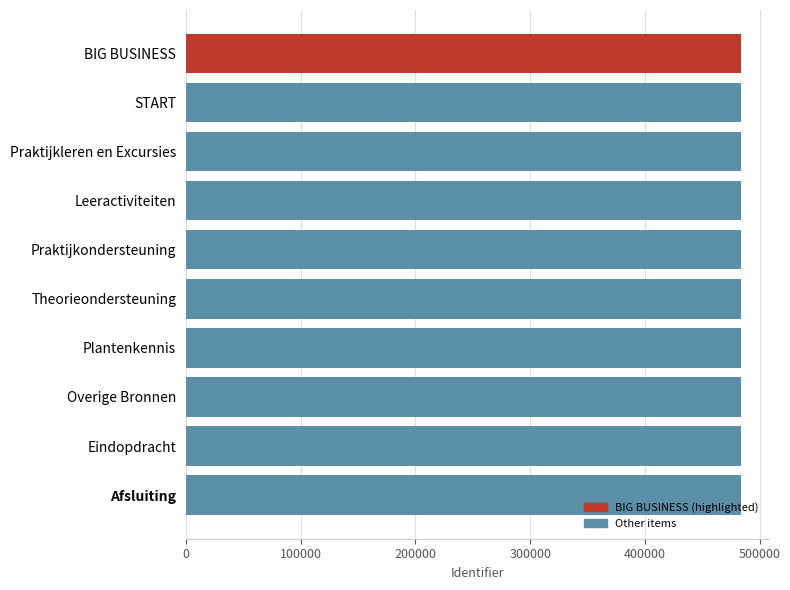

At which label is the value closest to 483954?

Theorieondersteuning